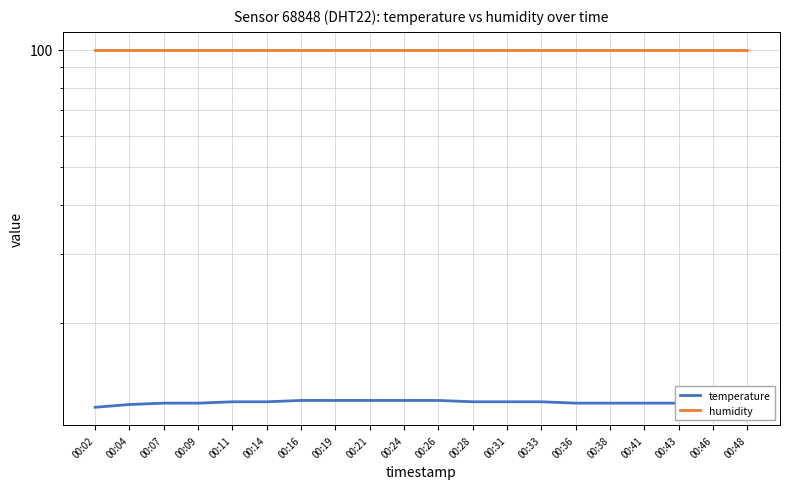

What is the sum of the humidity values at 00:11 and 00:02?

199.8